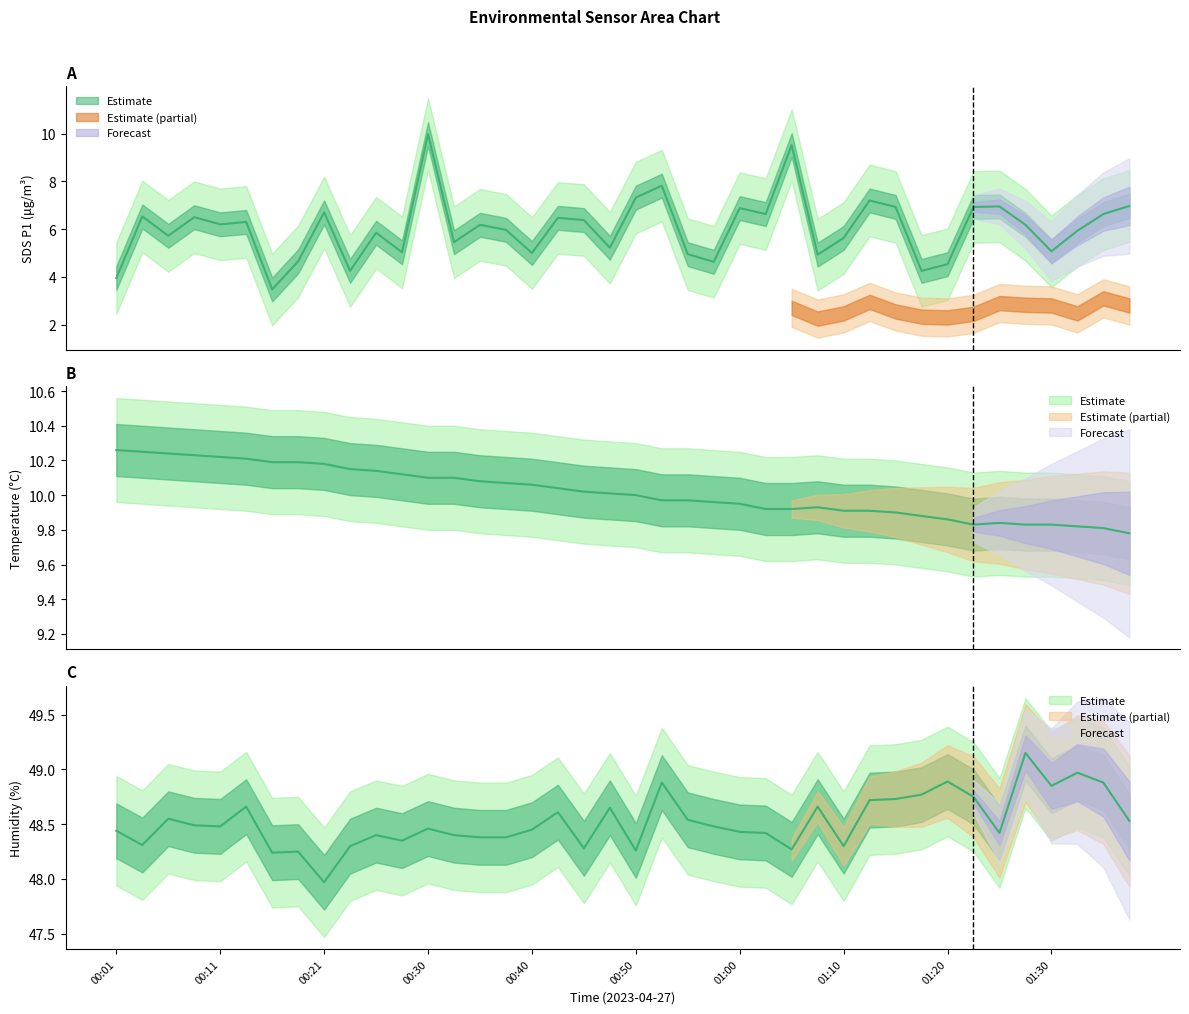

How many lines are shown in the chart?

3